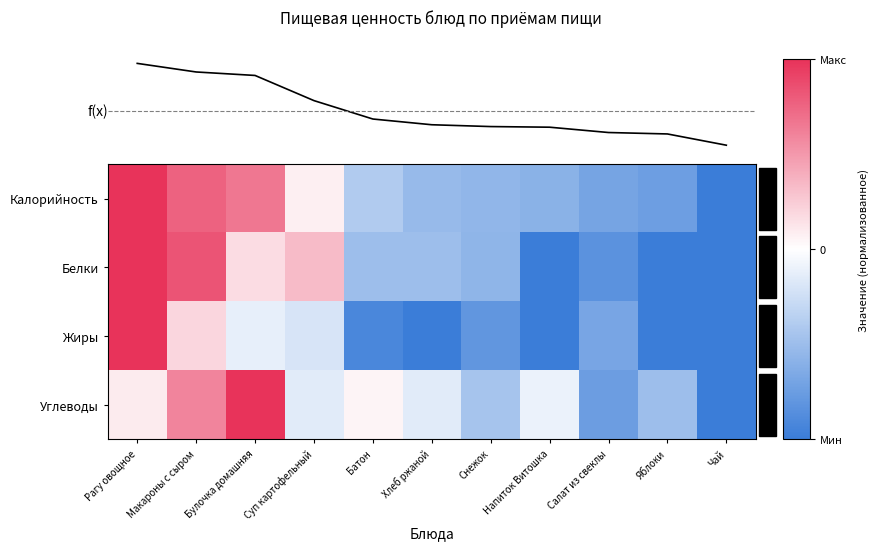

Is the value of Углеводы at Макароны с сыром greater than the value of Белки at Снежок?

Yes